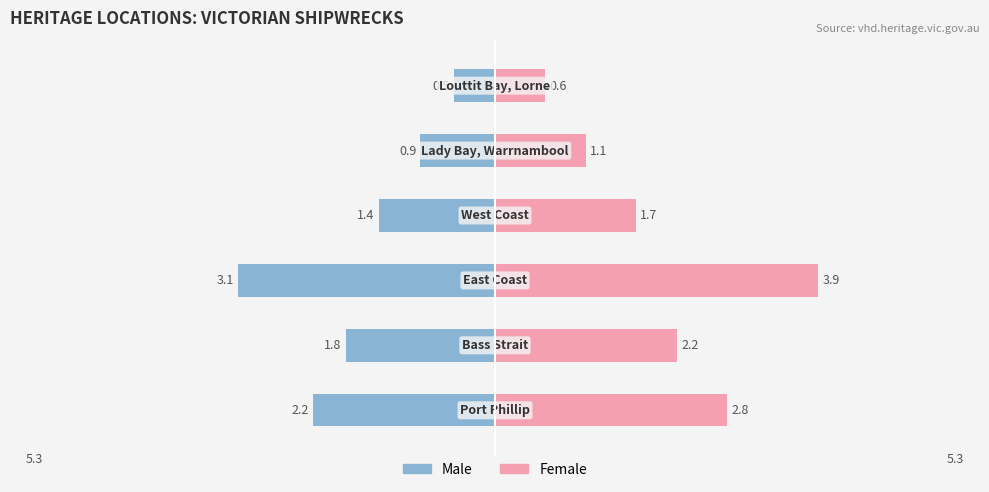

How many bars are there in total?

12